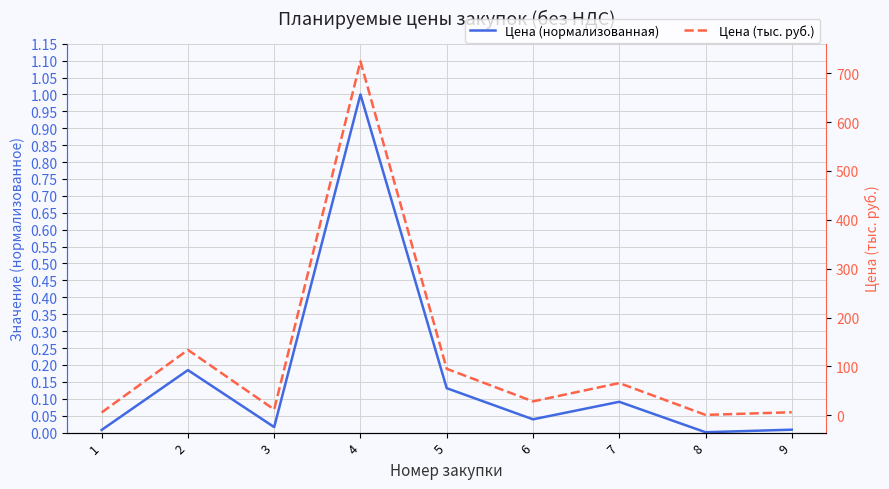

What is the difference between the maximum and second lowest values in the Цена (тыс. руб.) series?

718.4